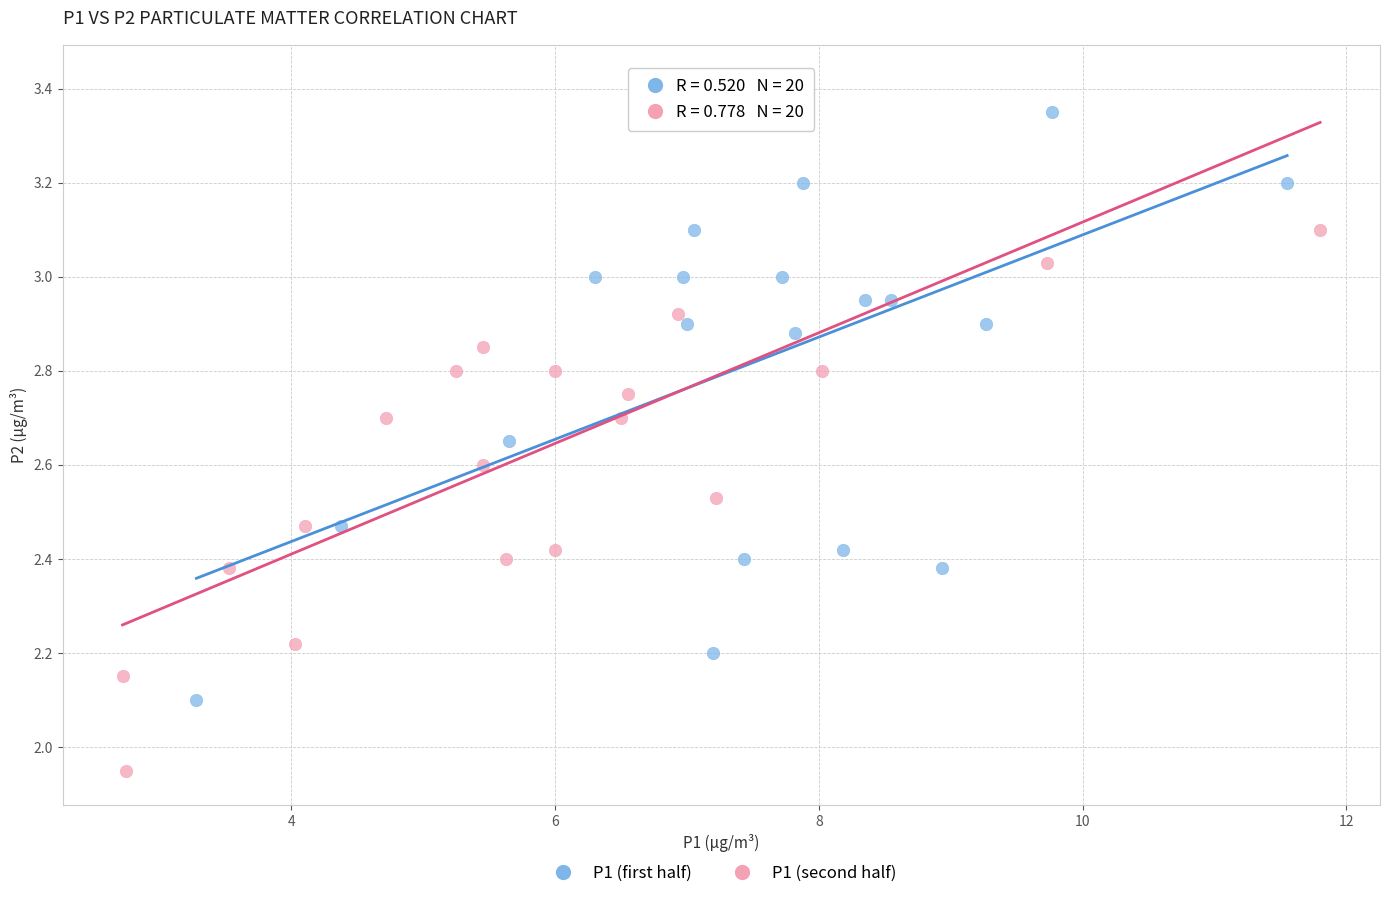

Which series reaches the maximum Y coordinate?

P1 (first half)